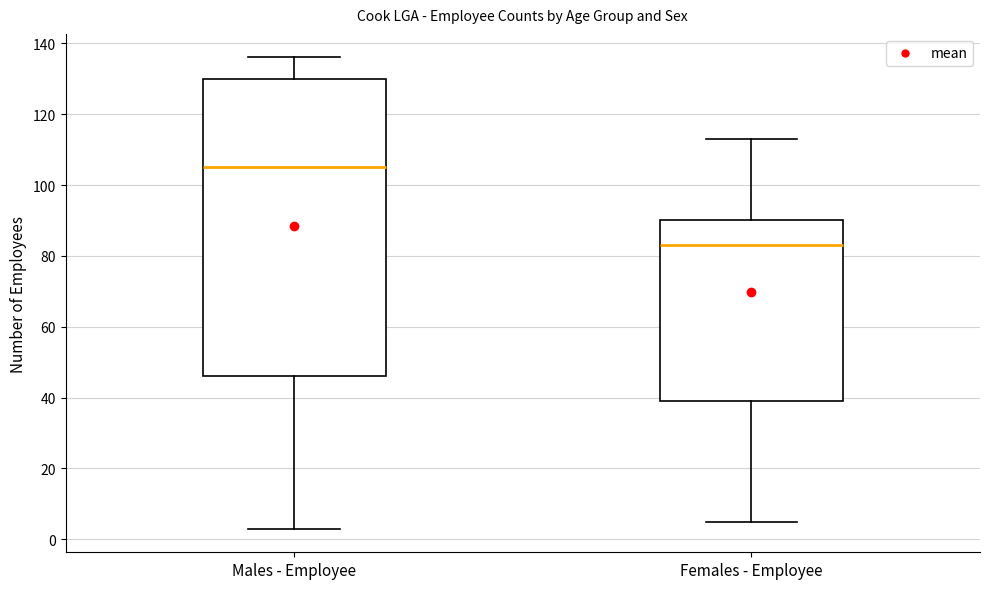

Where is the lower edge of the box for Females - Employee on the y-axis? The values are not printed on the chart, so give them approximately, as read against the axis.

40